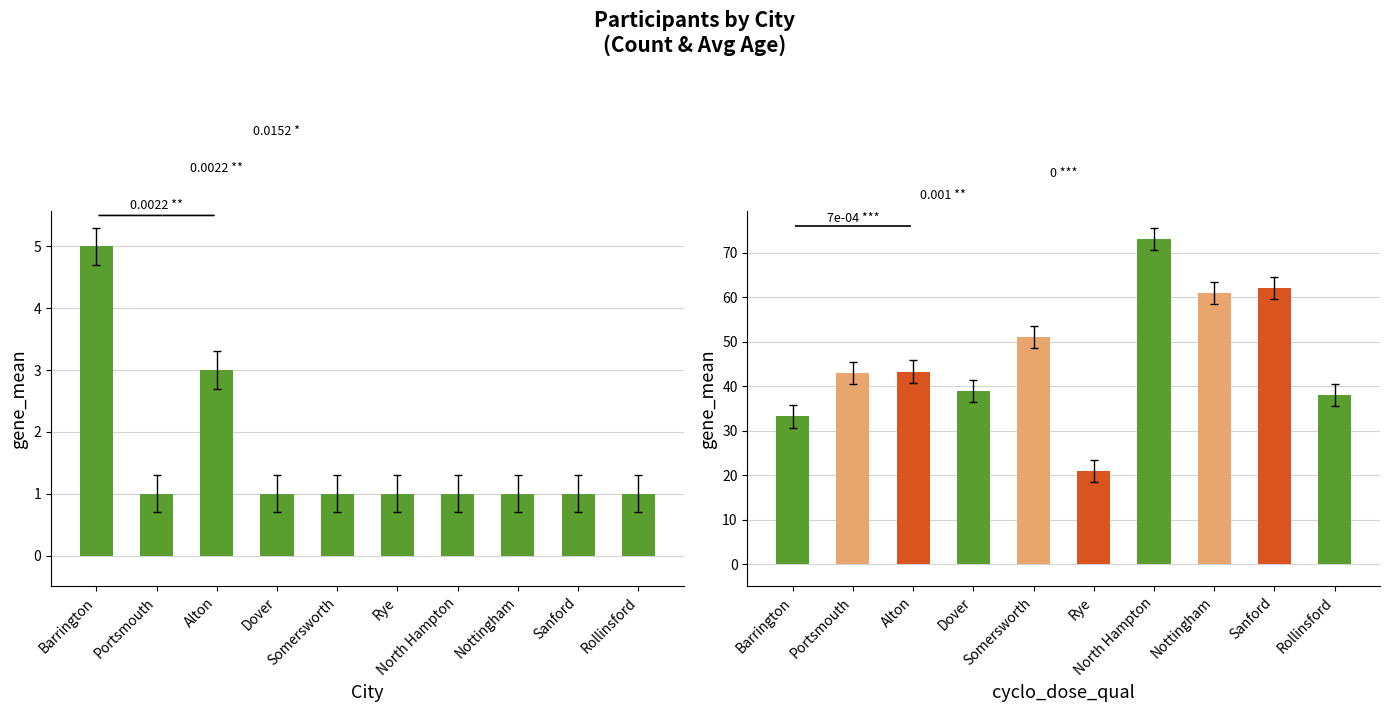

Where is Count nearest to the value 3?

Alton